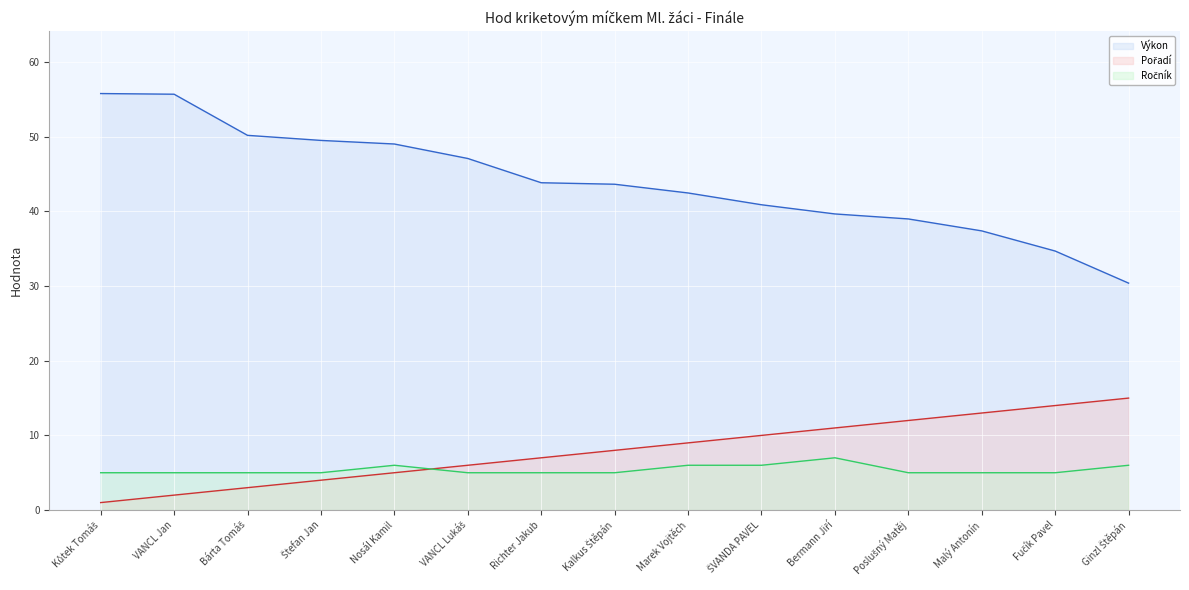

What is the difference between the Výkon values at VANCL Jan and Marek Vojtěch?

13.2